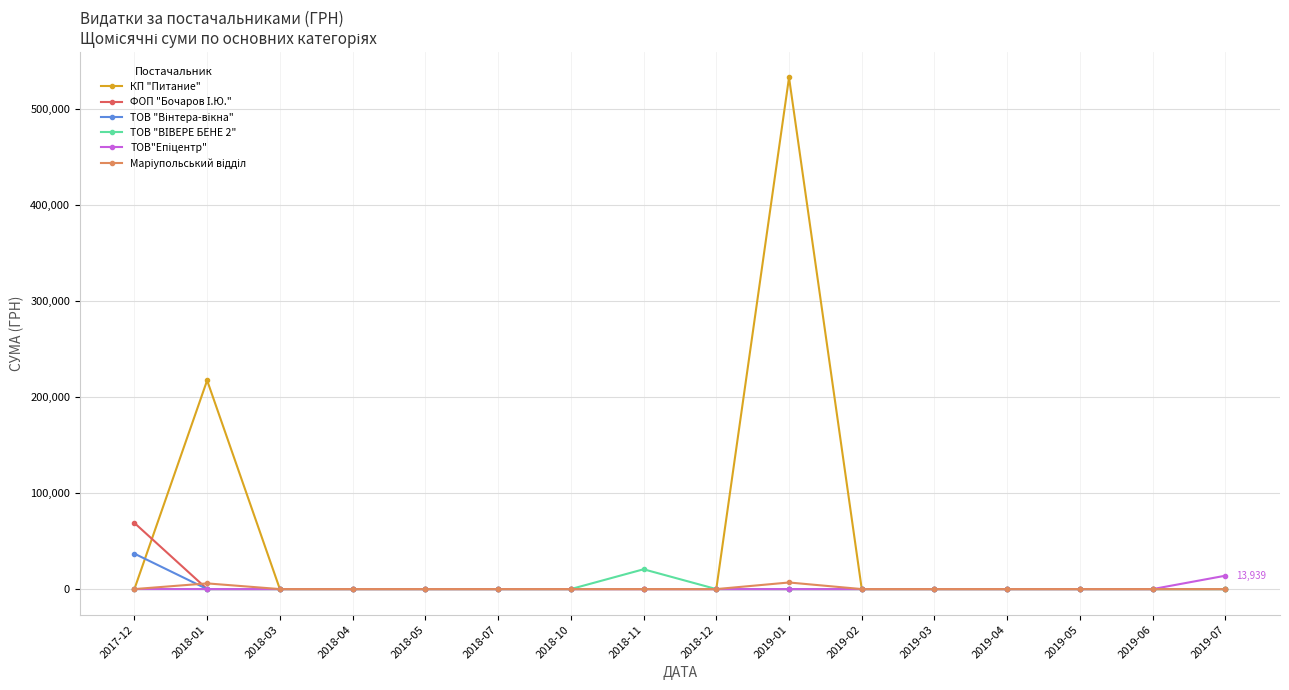

At which category does КП "Питание" reach its first local peak?

2018-01